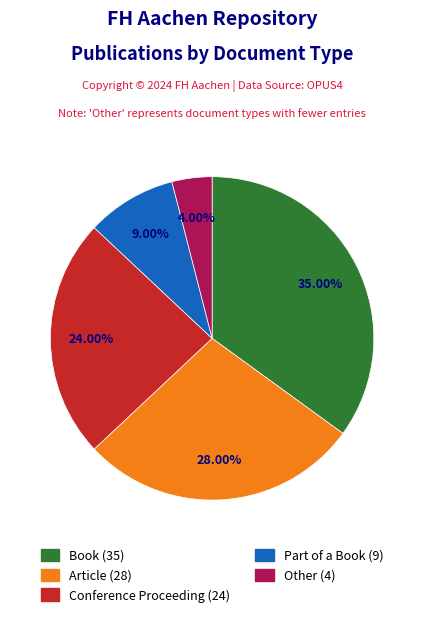

How many slices are in this pie chart?

5